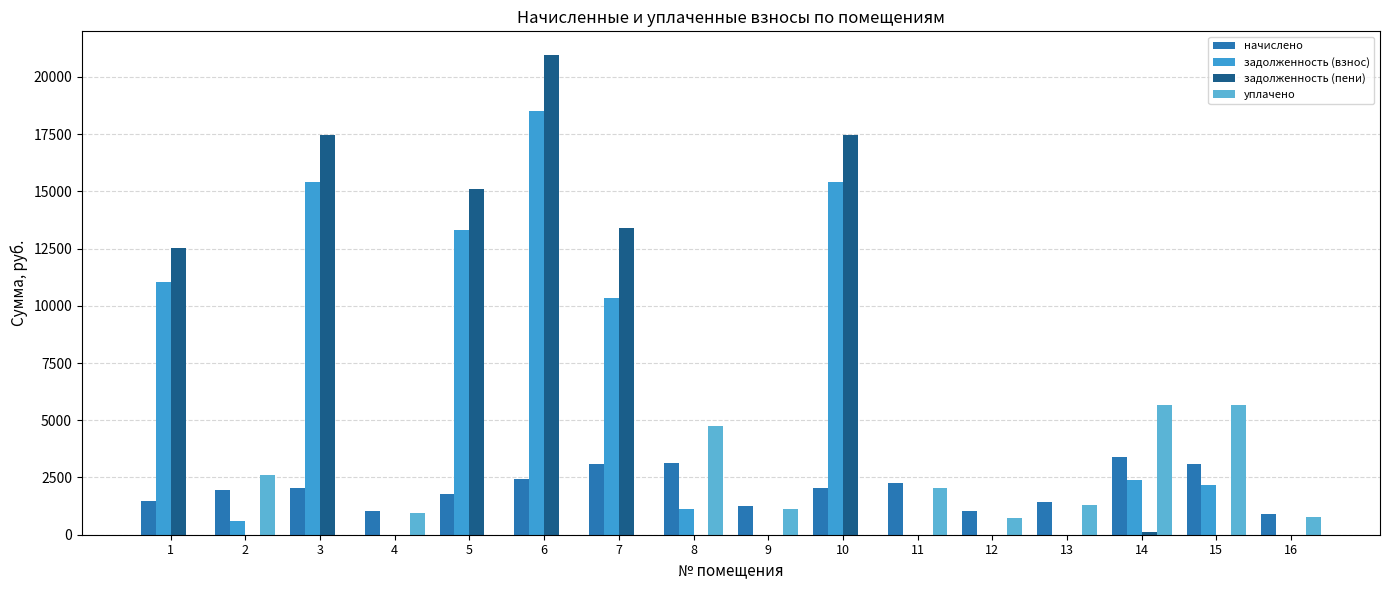

Does the chart contain stacked bars?

No